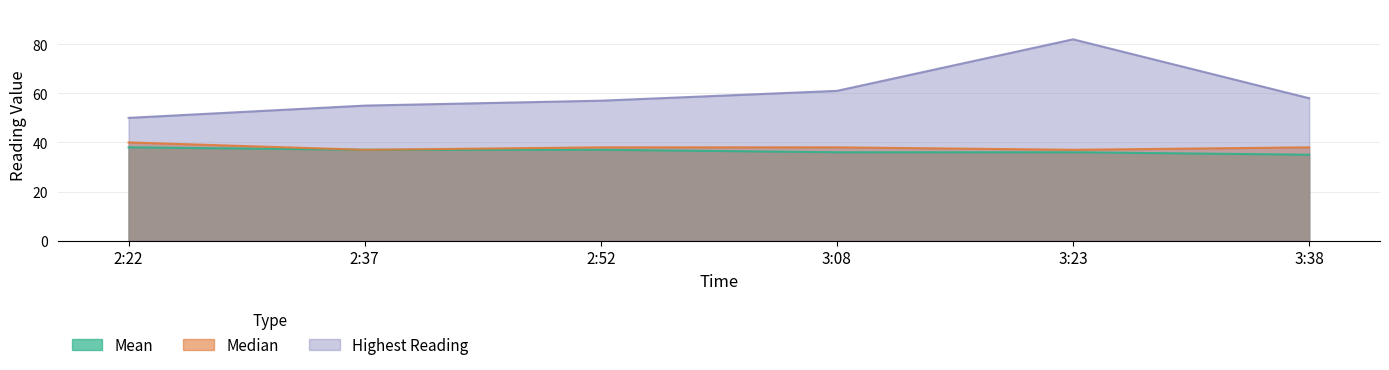

What is the difference between the Highest Reading values at 3:38 and 3:08?

3